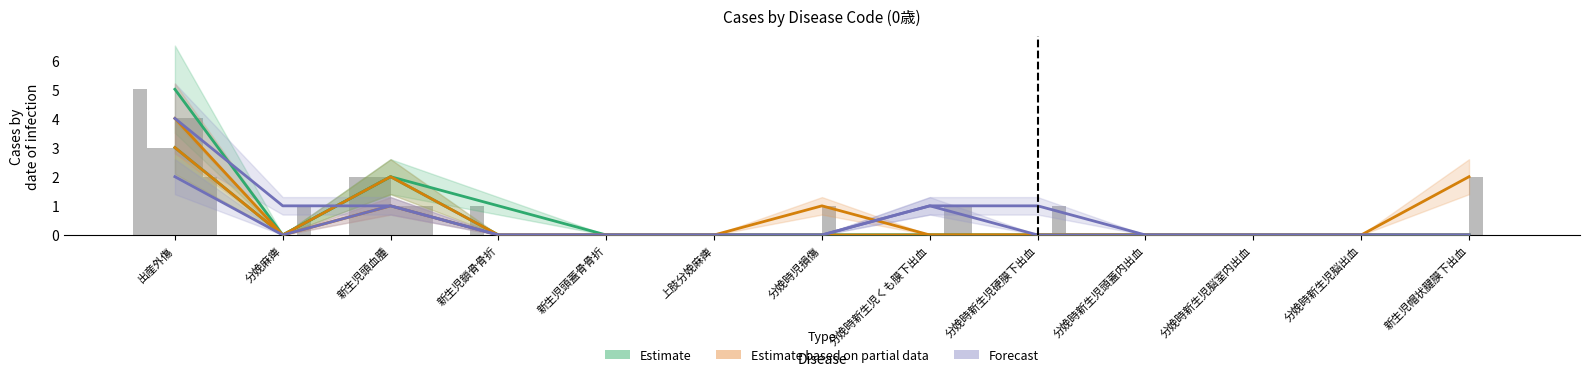

What is the label of the 1st bar from the left?

出産外傷